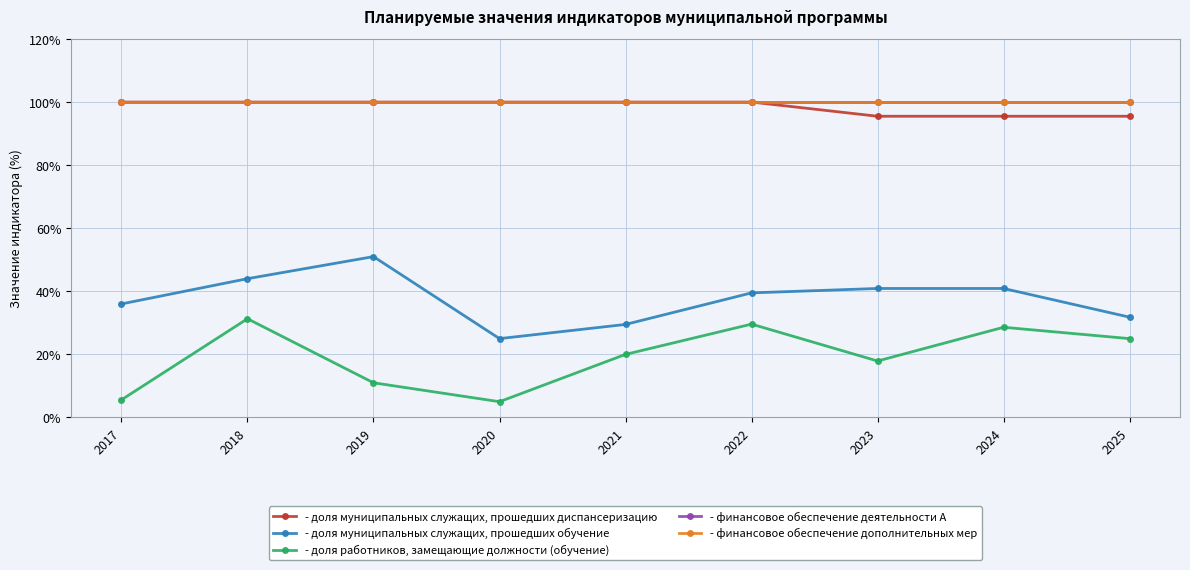

Is this an area chart (filled region under the line)?

No